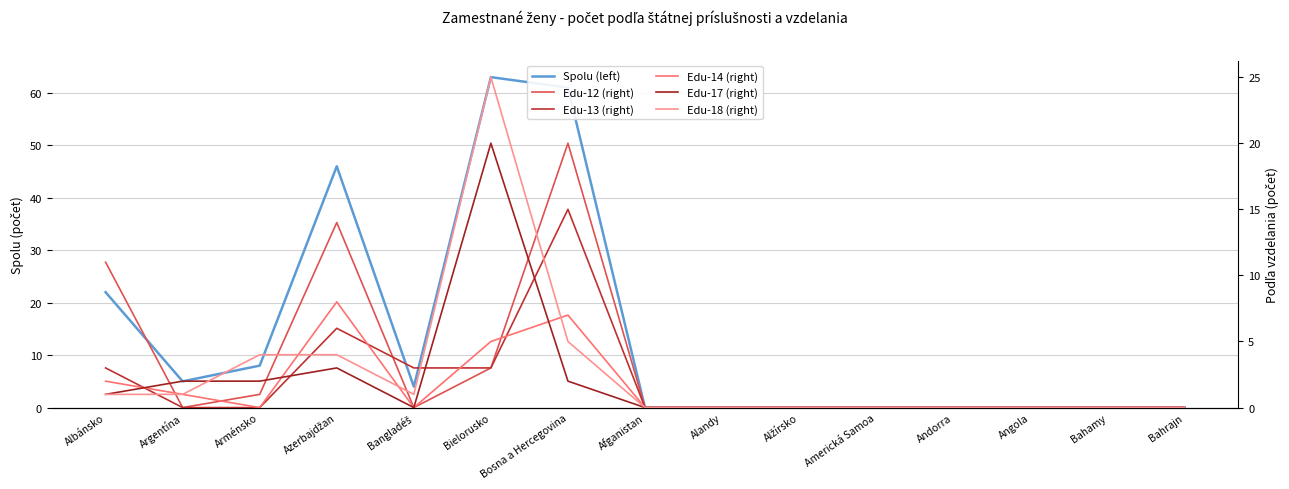

At which label is Edu-14 (right) closest to 4?

Bielorusko